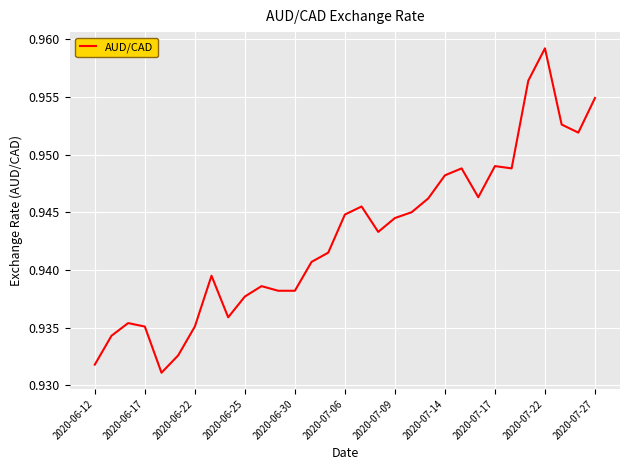

Which label corresponds to the largest value in the chart?

2020-07-22